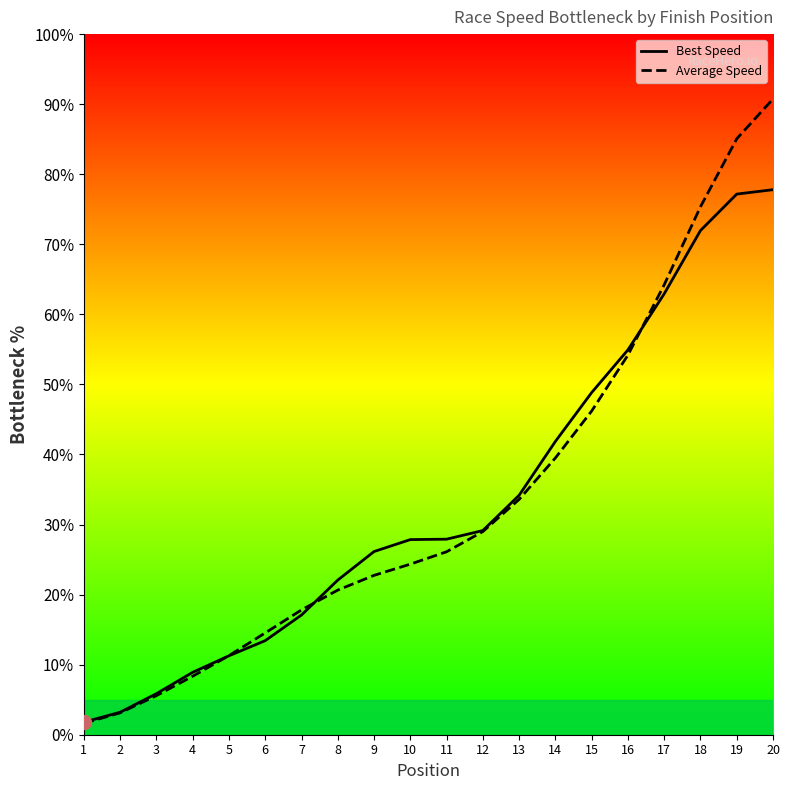

Reading left to right, what are all the values shown in this chart?

Best Speed: 1.8	3.2	5.9	8.9	11.3	13.4	17.1	22.1	26.1	27.9	27.9	29.1	34.2	41.9	48.8	54.9	62.9	72.0	77.2	77.8
Average Speed: 1.6	3.1	5.6	8.3	11.3	14.5	17.8	20.6	22.7	24.3	26.1	29.0	33.6	39.5	46.2	54.2	64.2	75.4	85.1	90.7